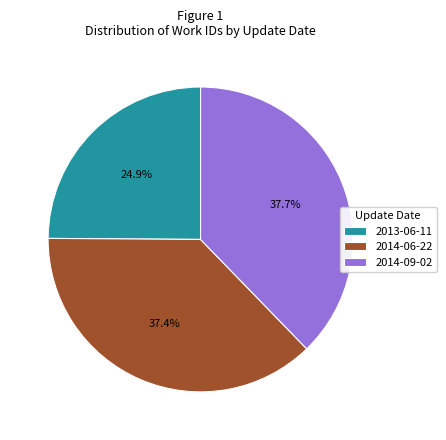

Is it true that 2014-09-02 is 51% of the pie?

False